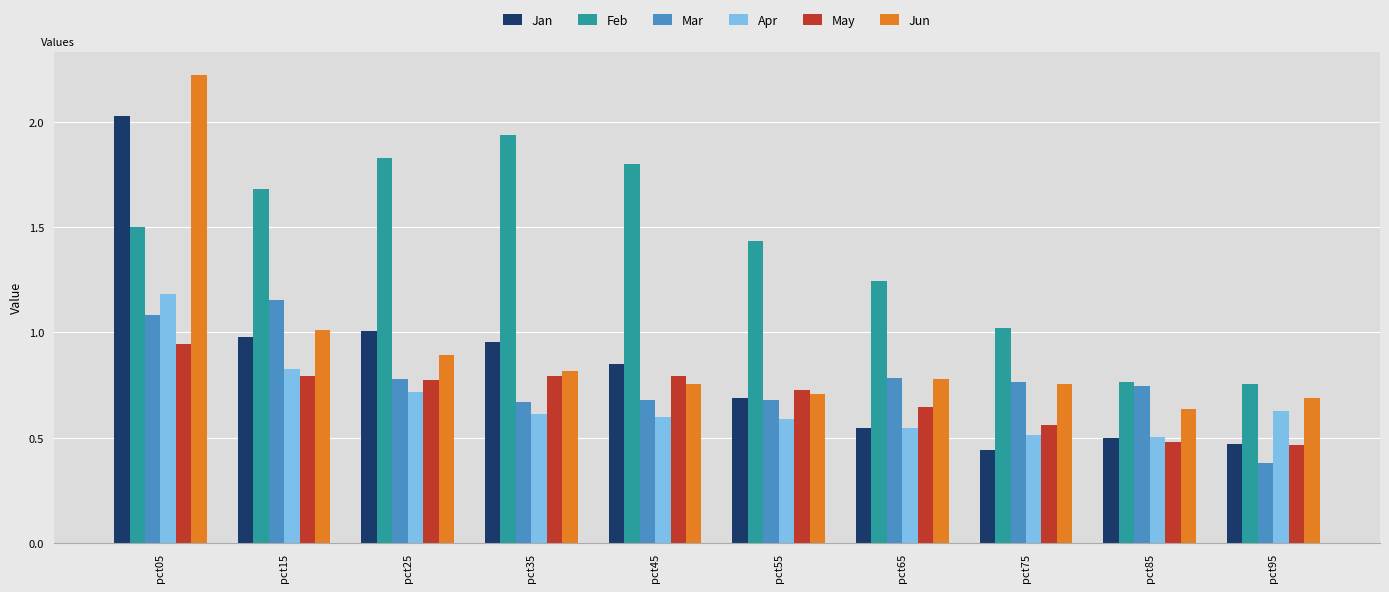

What is the sum of all May values?

7.0